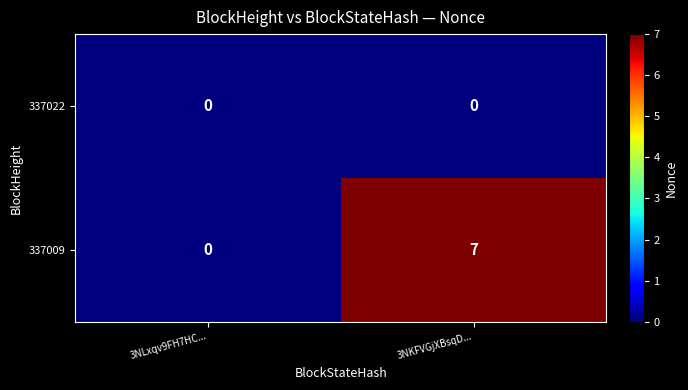

True or false: 337009 has a value of 4 at 3NKFVGjXBsqD....

False